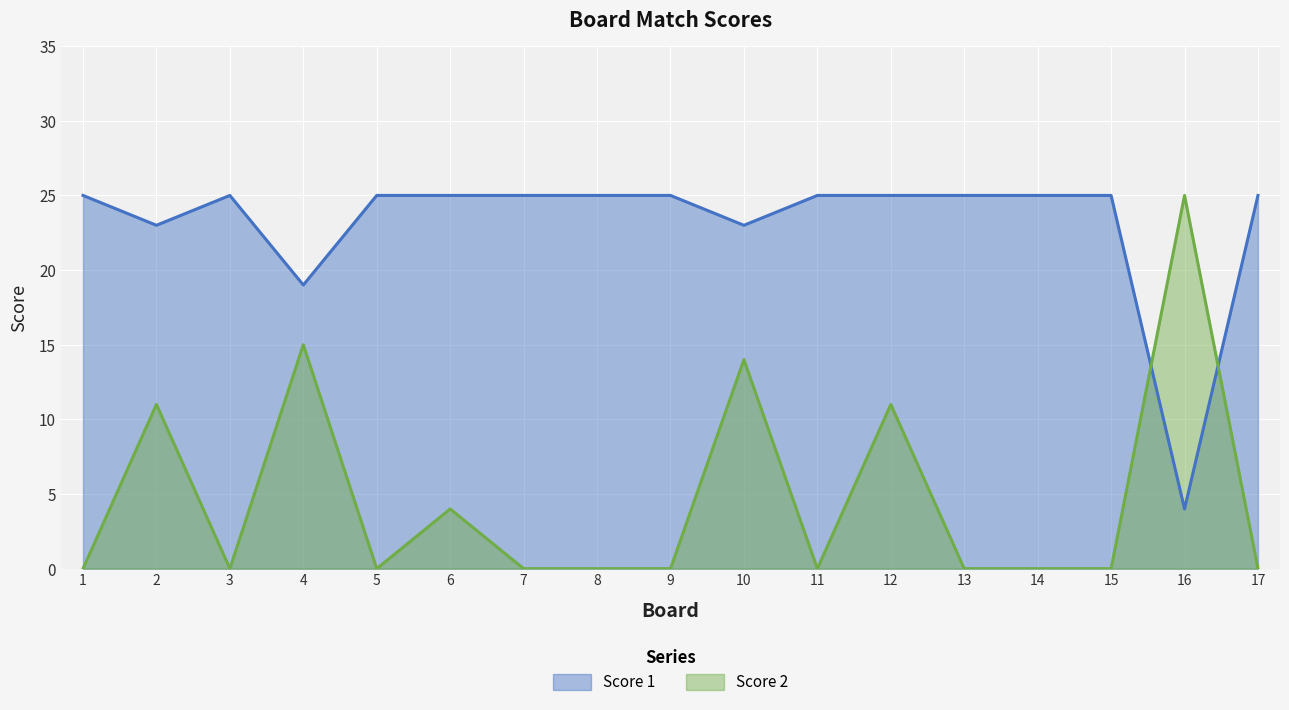

How many lines are shown in the chart?

2